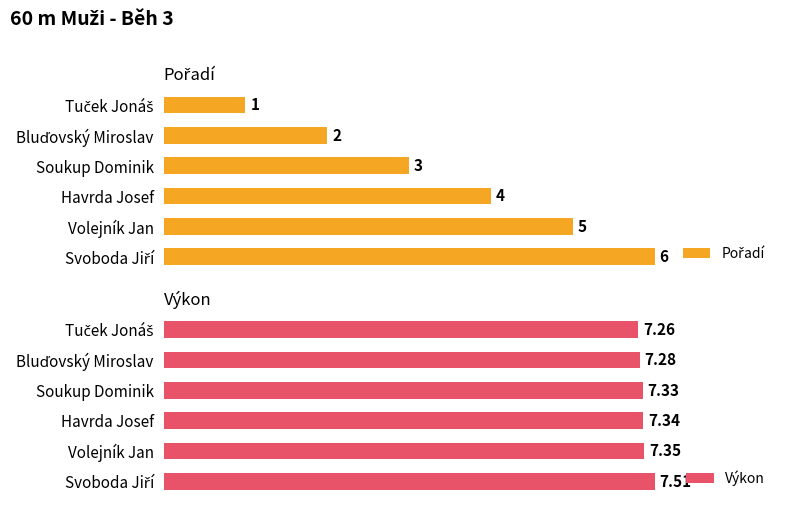

What is the difference between the maximum and minimum values in the Pořadí series?

5.0